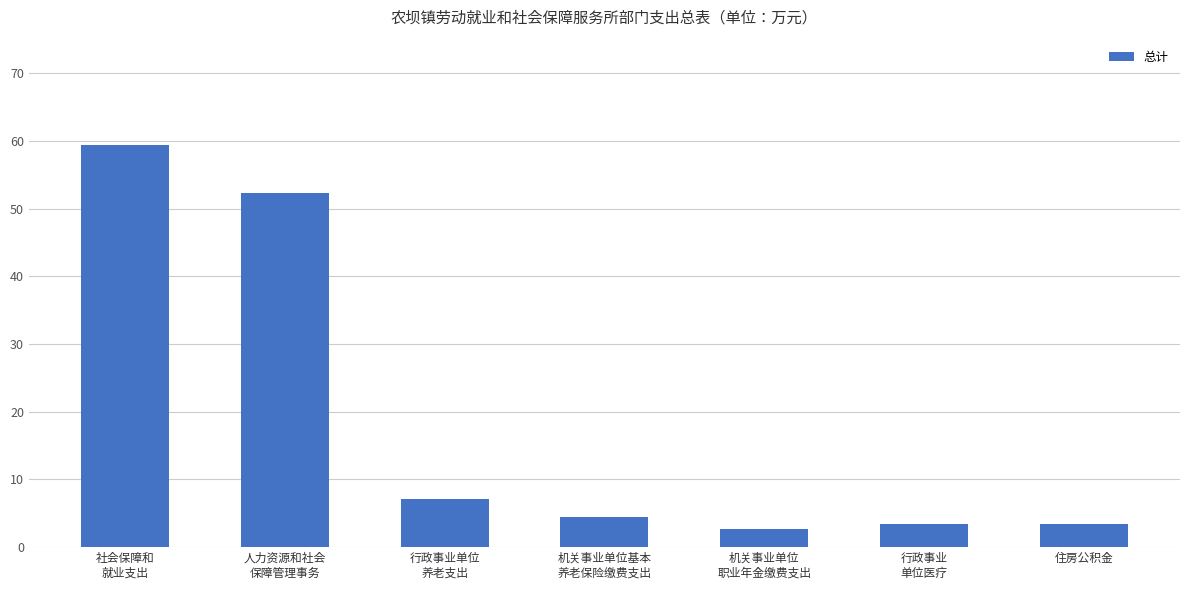

What is the difference between the maximum and minimum values?

56.8